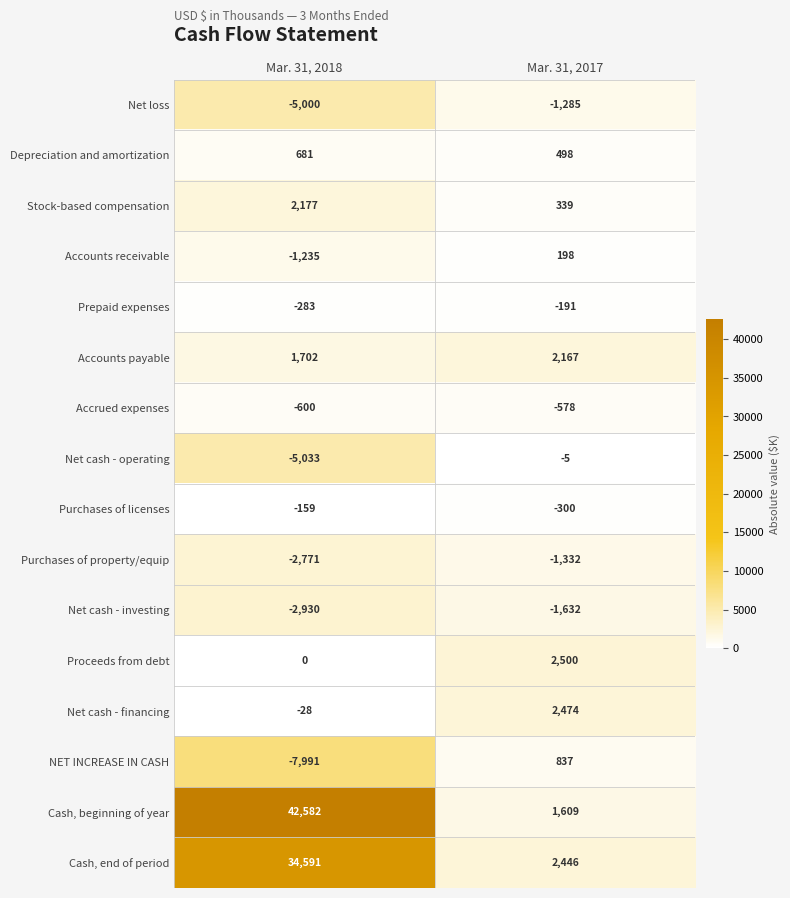

The Purchases of property/equip series shows -2186 at Mar. 31, 2017. True or false?

False